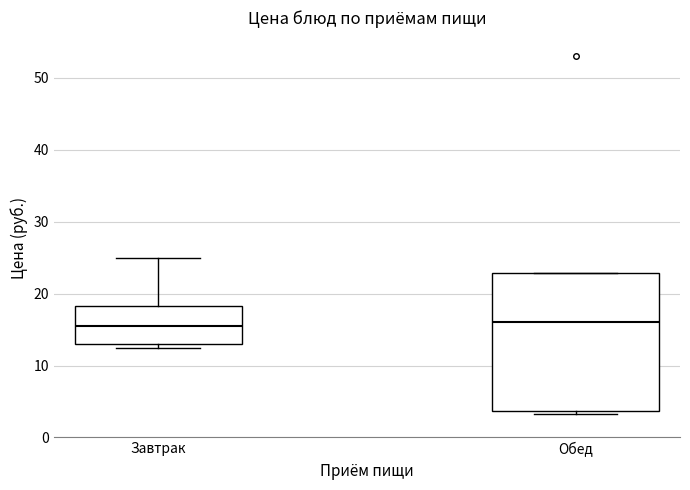

Reading left to right, read every box against the y-axis: the position of its median line, the range the box covers, and the ends of its whiskers. The values are not printed on the chart, so give them approximately, as read against the axis.

Завтрак: median 16, box 13 to 18, whiskers 13 (just below the box's lower edge) to 25
Обед: median 16, box 4 to 23, whiskers 3 to 23